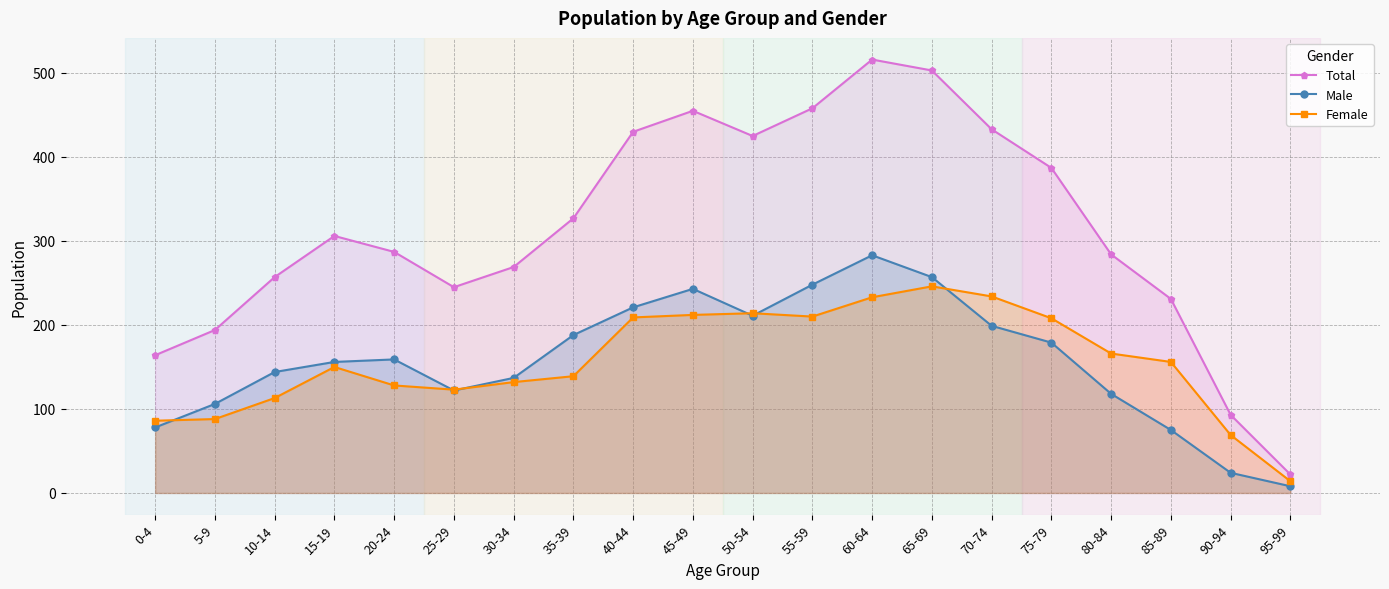

What position from the right is 5-9?

19